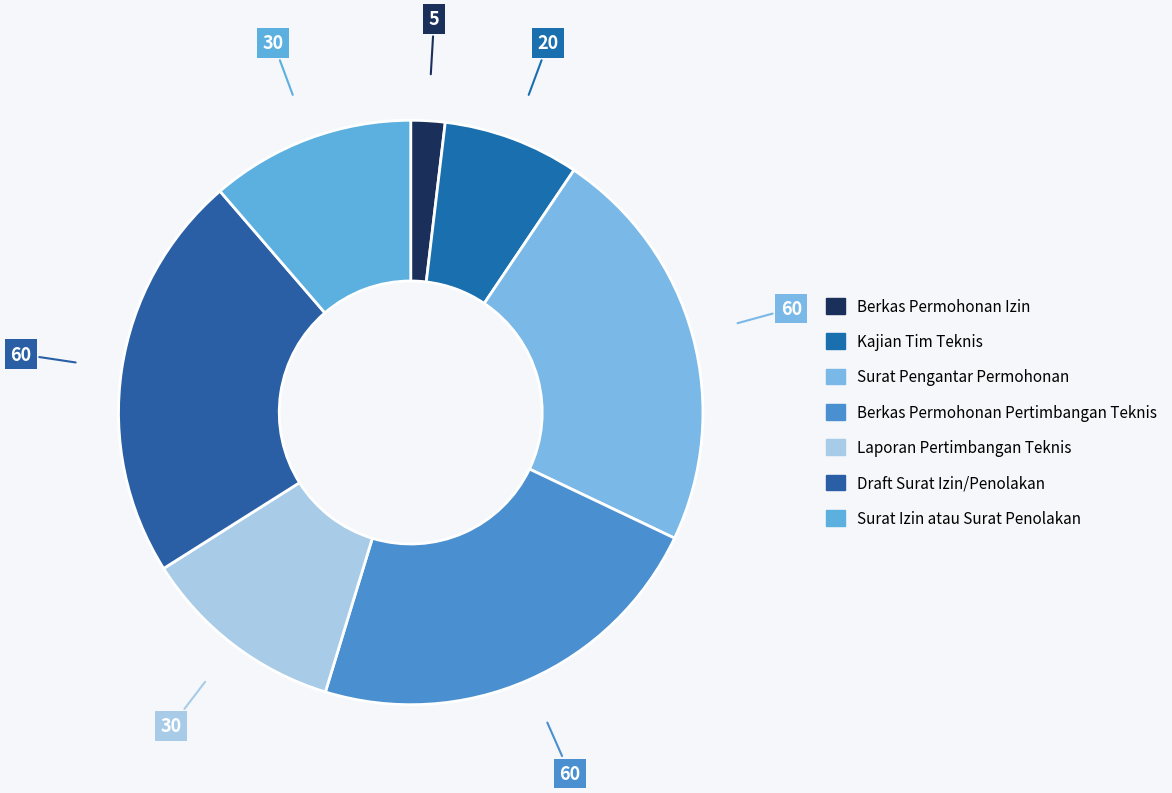

To the nearest percent, what is the average slice percentage?

14%